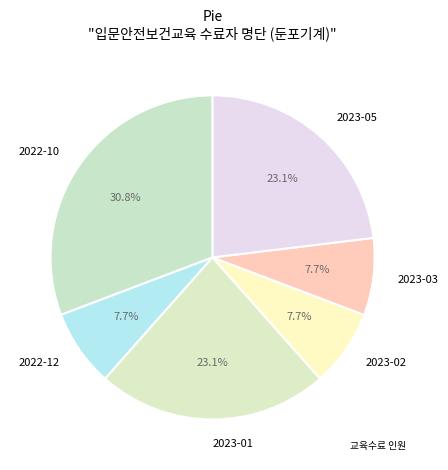

Which category has the biggest portion of the pie?

2022-10